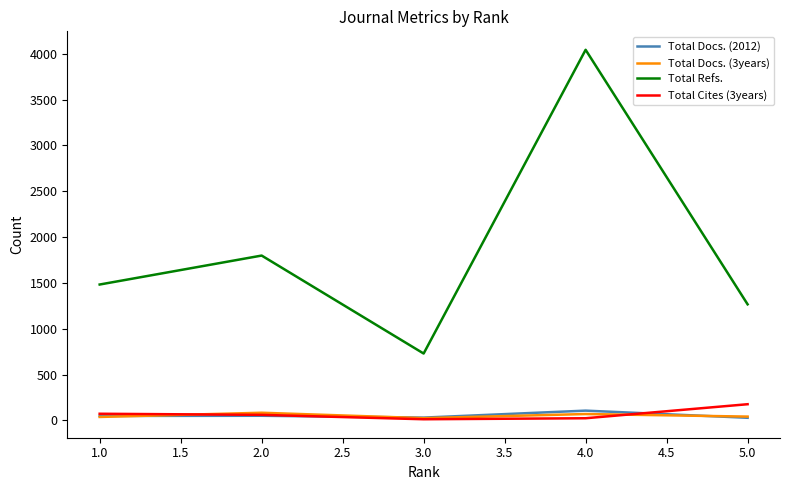

Rank the categories by Total Refs. value from highest to lowest.

4.0, 2.0, 1.0, 5.0, 3.0